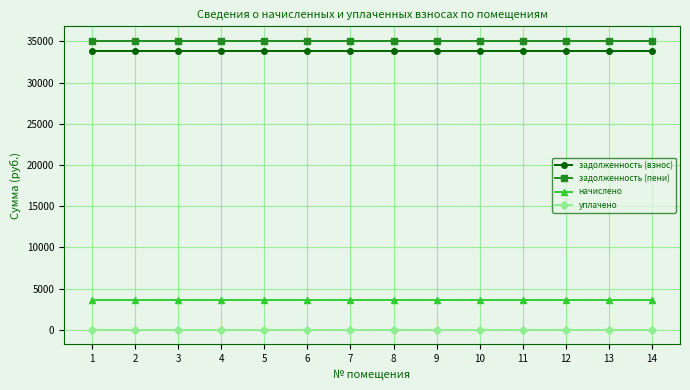

Reading left to right, what are all the values shown in this chart?

задолженность (взнос): 1=33864	2=33864	3=33864	4=33864	5=33864	6=33864	7=33864	8=33864	9=33864	10=33864	11=33864	12=33864	13=33864	14=33864
задолженность (пени): 1=35064	2=35064	3=35064	4=35064	5=35064	6=35064	7=35064	8=35064	9=35064	10=35064	11=35064	12=35064	13=35064	14=35064
начислено: 1=3600	2=3600	3=3600	4=3600	5=3600	6=3600	7=3600	8=3600	9=3600	10=3600	11=3600	12=3600	13=3600	14=3600
уплачено: 1=0	2=0	3=0	4=0	5=0	6=0	7=0	8=0	9=0	10=0	11=0	12=0	13=0	14=0